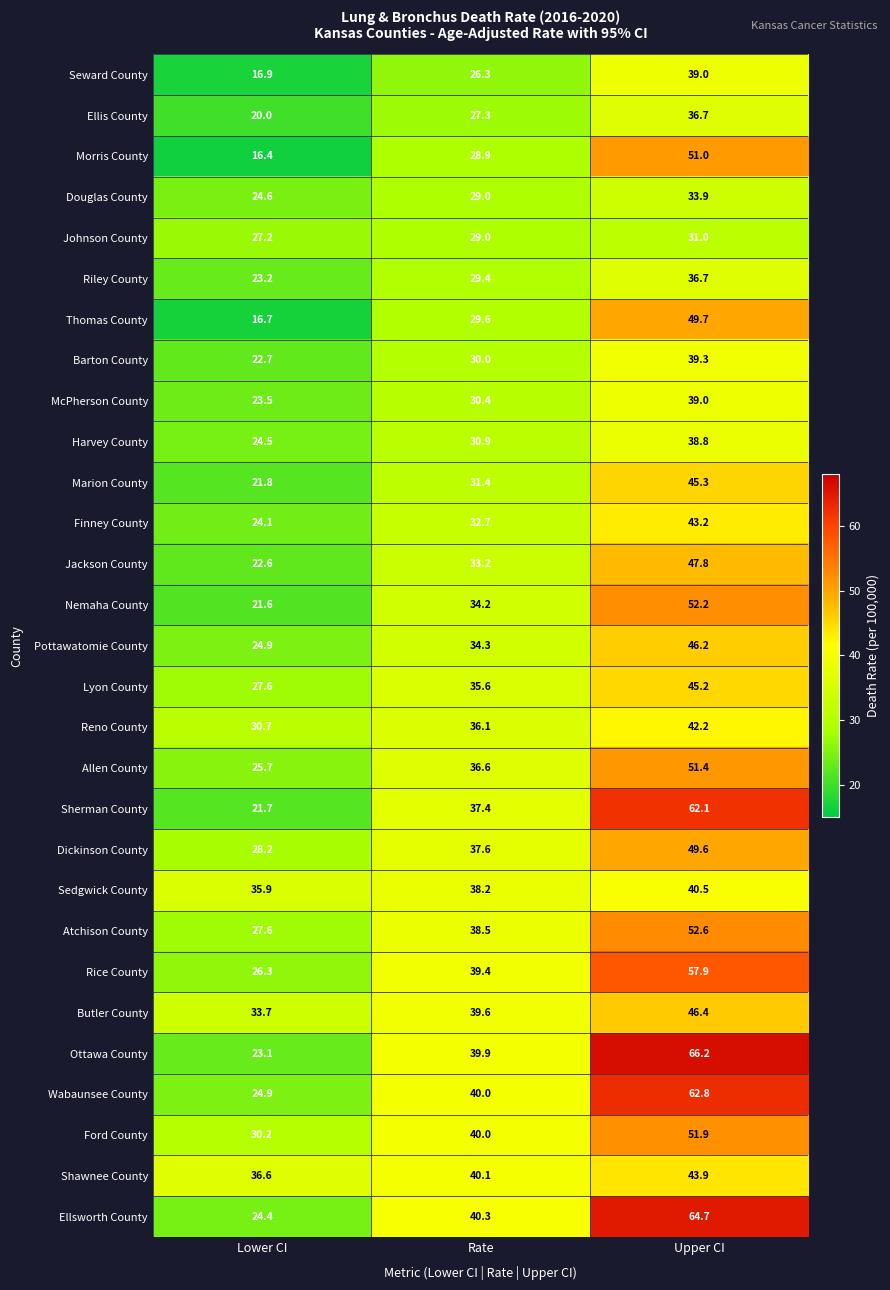

What is the difference between the Jackson County values at Rate and Upper CI?

14.6